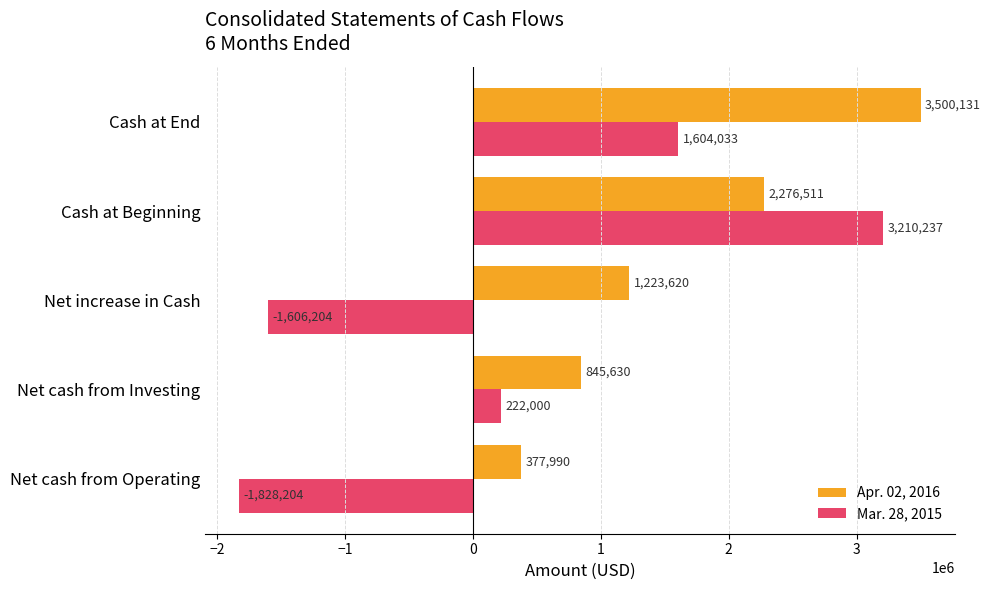

At which category is the sum across all series the highest?

Cash at Beginning